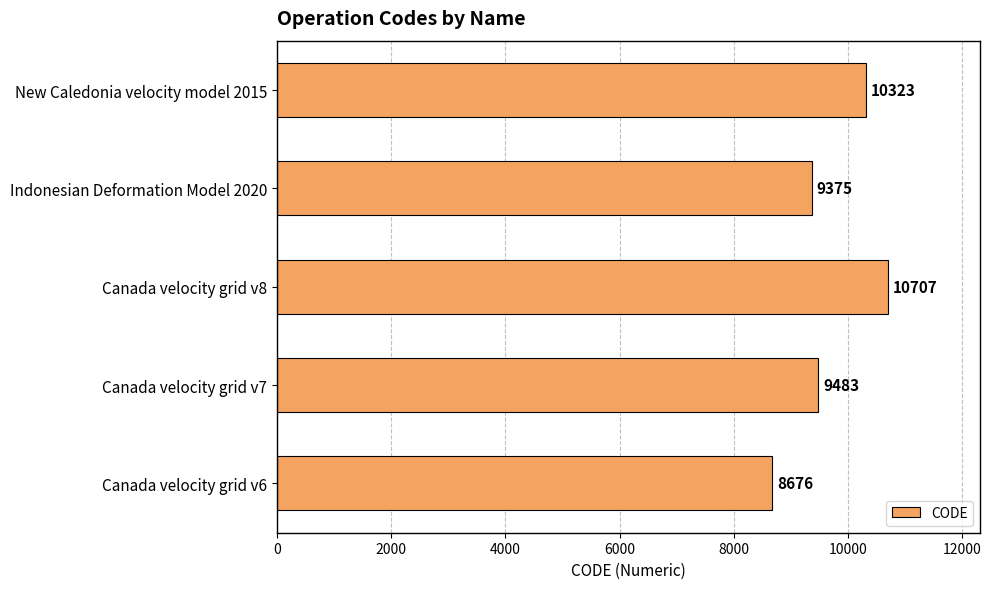

Rank the categories by value from lowest to highest.

Canada velocity grid v6, Indonesian Deformation Model 2020, Canada velocity grid v7, New Caledonia velocity model 2015, Canada velocity grid v8